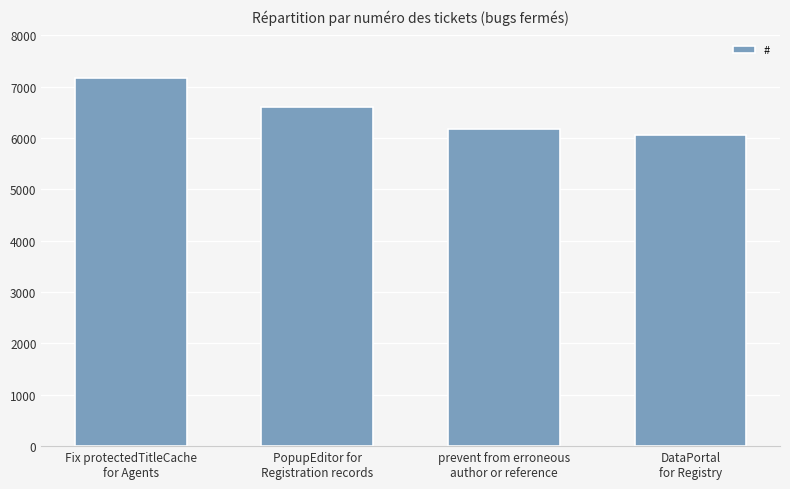

What is the change in value from Fix protectedTitleCache
for Agents to PopupEditor for
Registration records?

-566